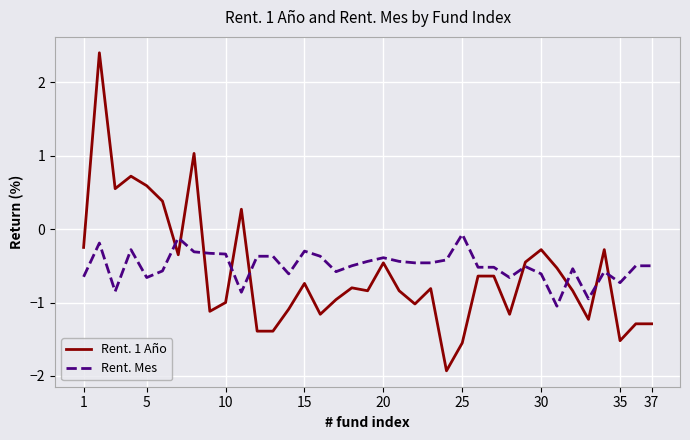

Is this an area chart (filled region under the line)?

No